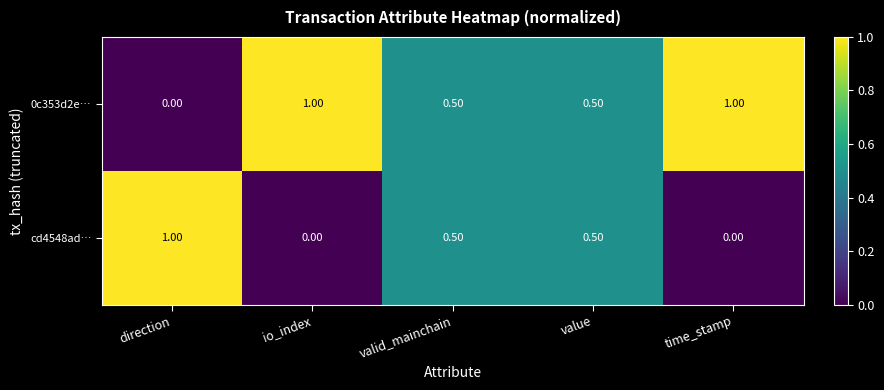

What is the difference between the maximum and minimum values in the 0c353d2e… series?

1.0